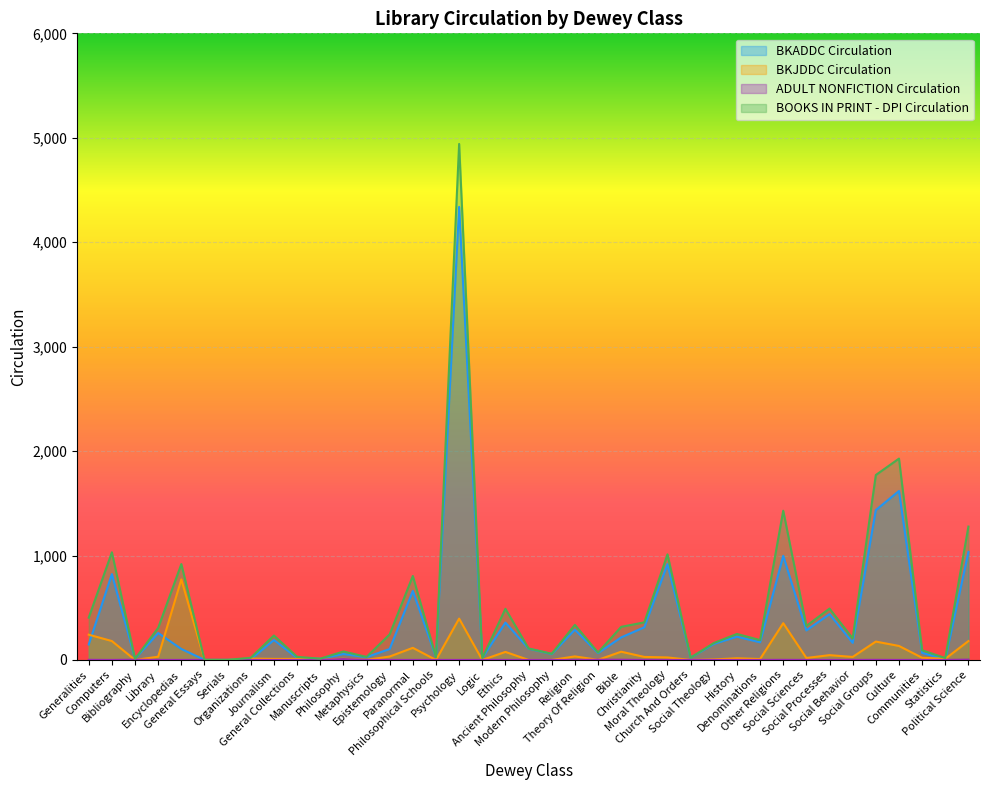

Between Serials and Philosophy, which series saw the biggest shift?

BOOKS IN PRINT - DPI Circulation